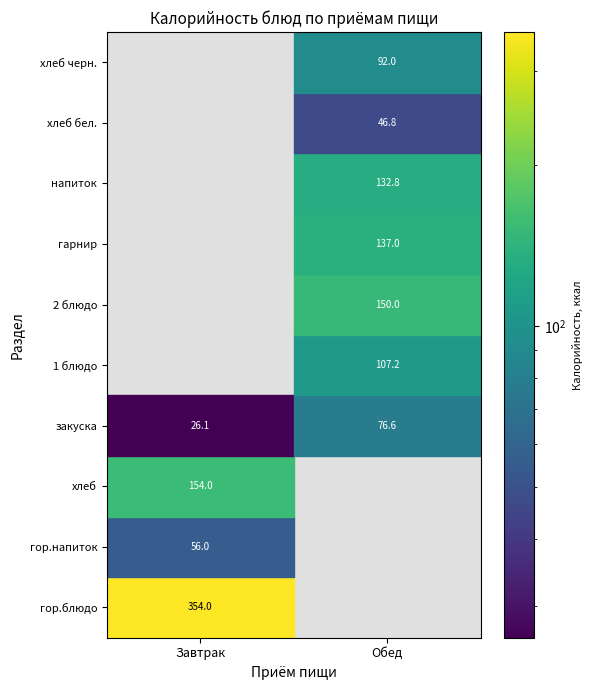

The Завтрак series shows 92.7 at гор.напиток. True or false?

False